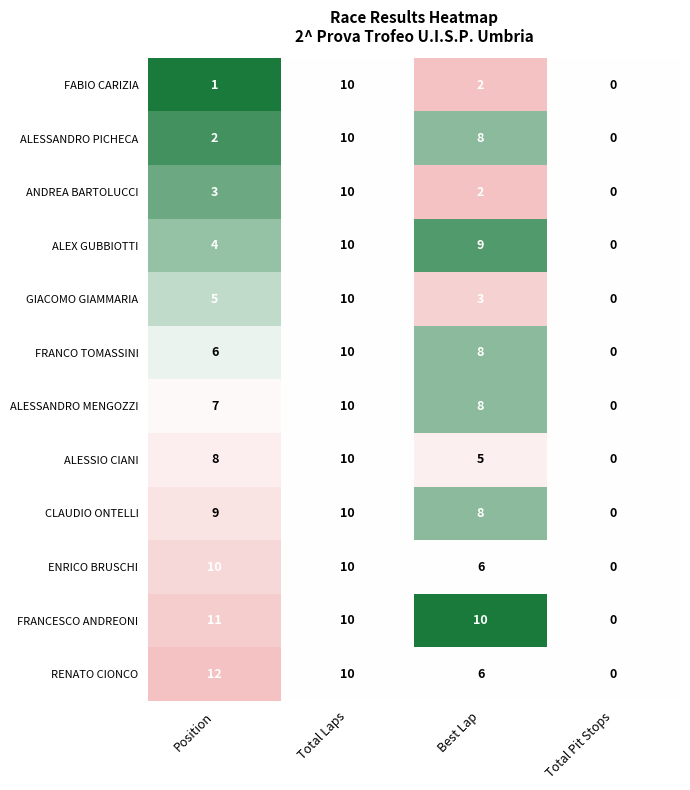

How many distinct data groups are displayed?

12